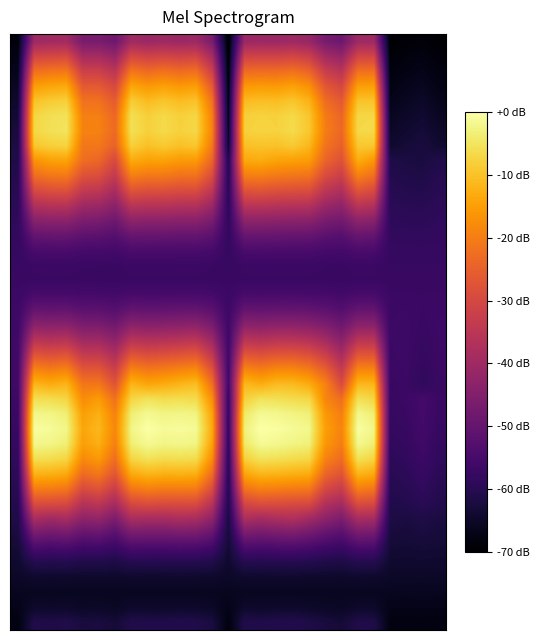

How many distinct data groups are displayed?

40